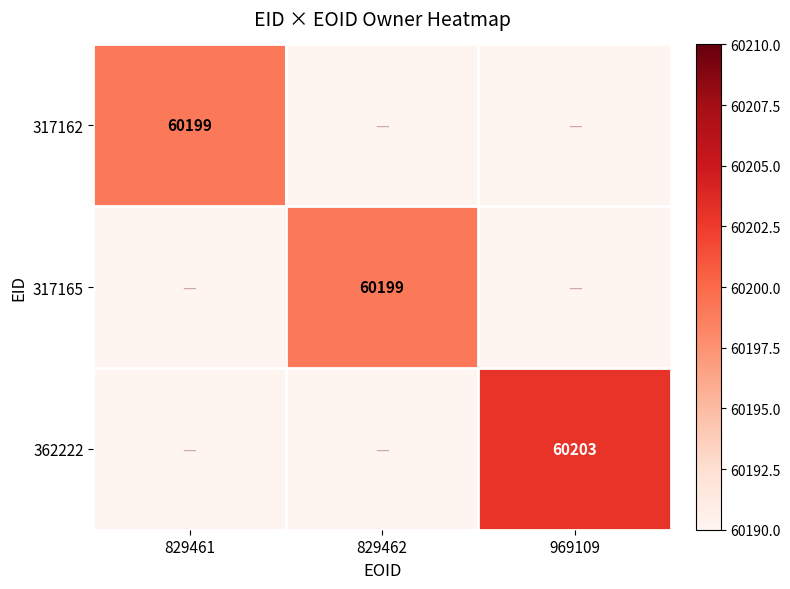

The 317165 series shows 60199 at 829462. True or false?

True